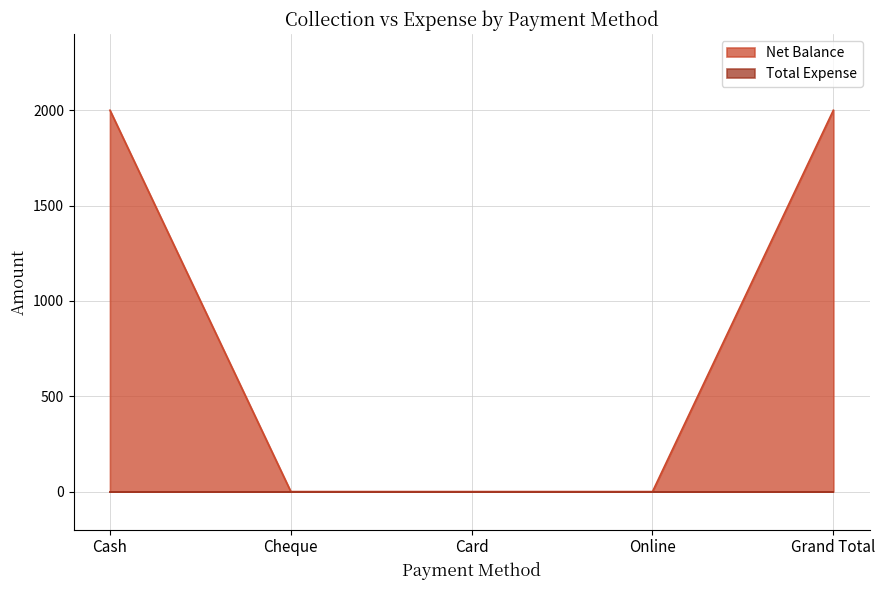

How many distinct data groups are displayed?

2